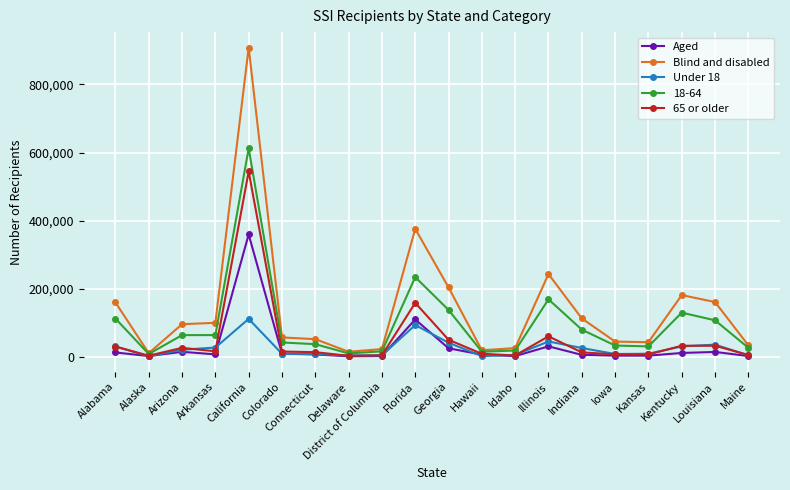

How many lines are shown in the chart?

5